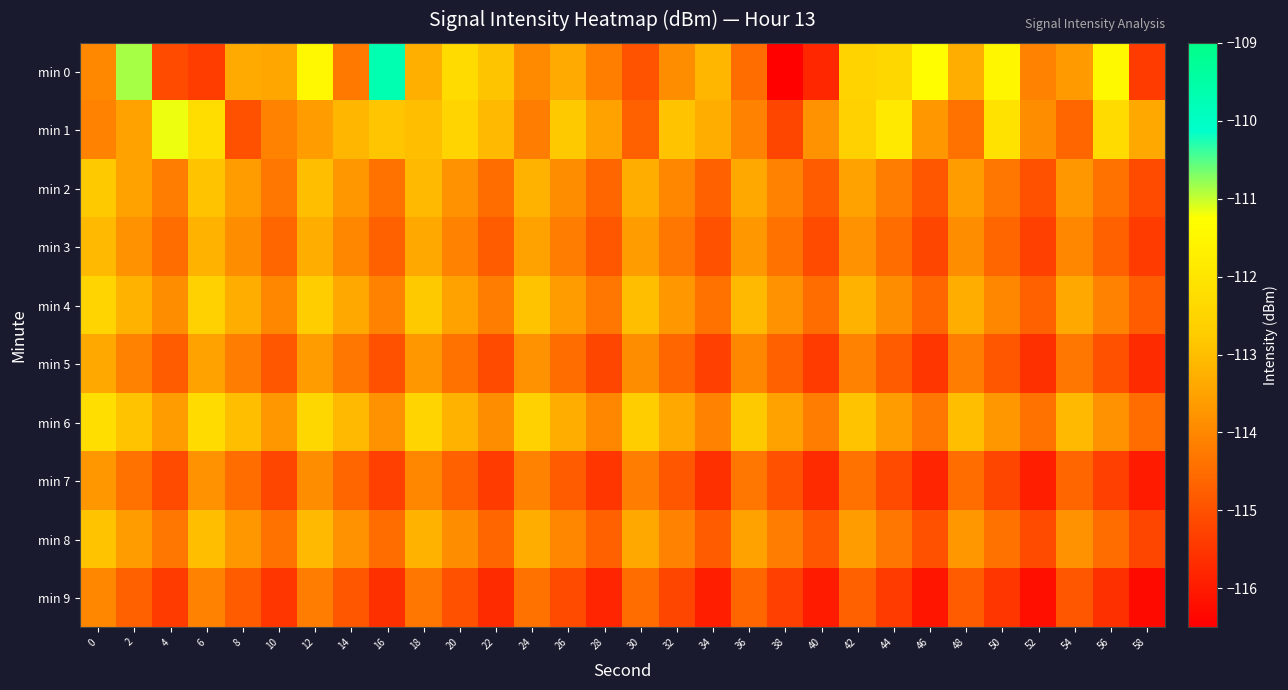

At which category does the chart reach its minimum across all series?

38